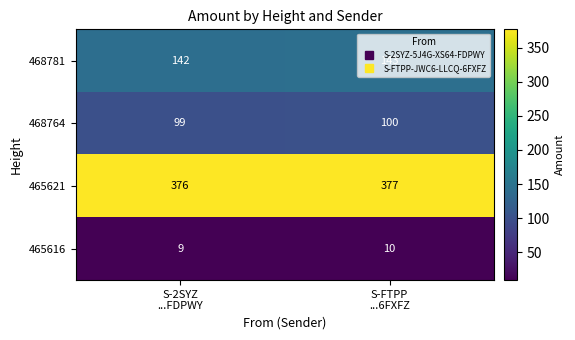

What is the average value of the 468764 series?

100